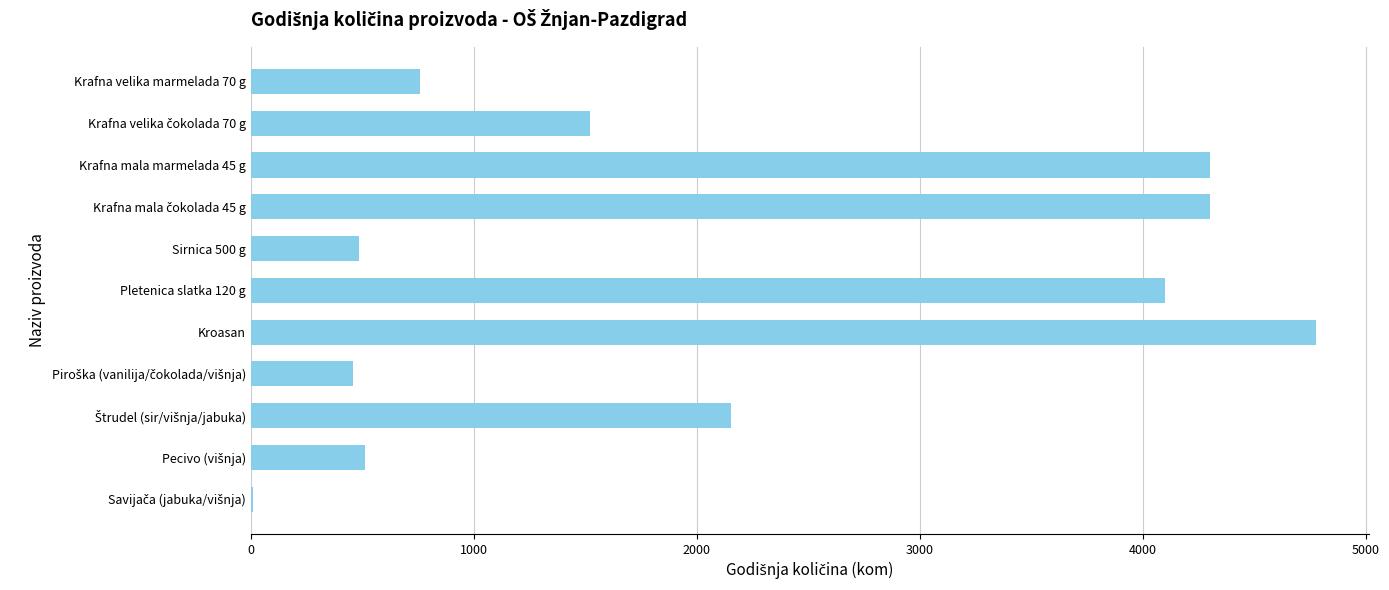

What is the sum of all values?

23374